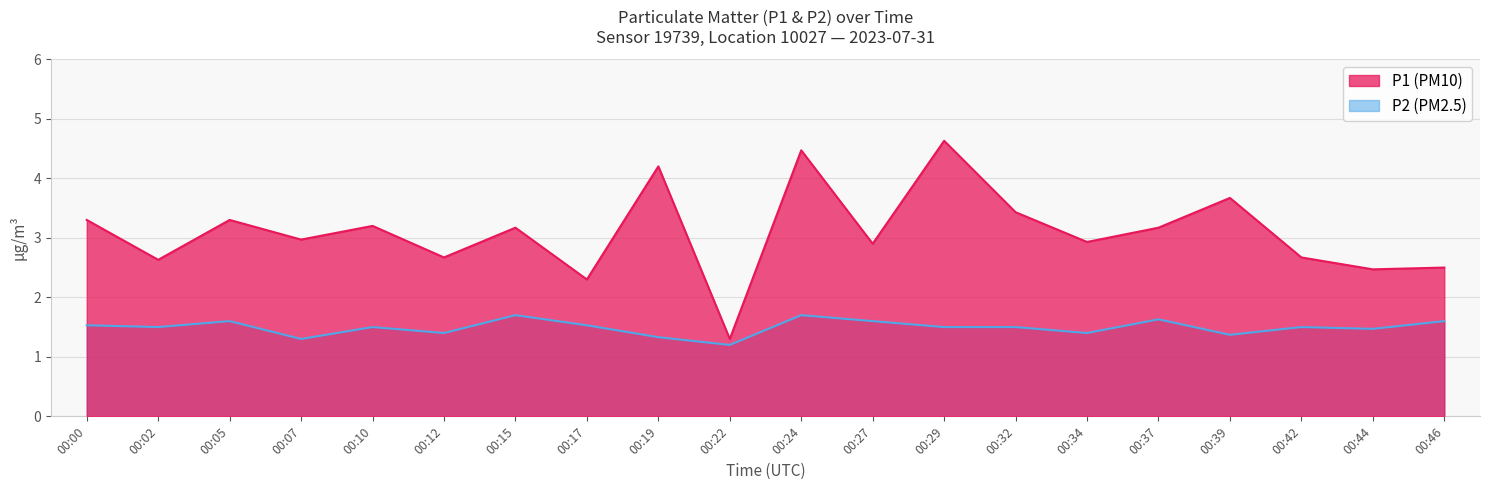

What is the average value of the P2 series?

1.5